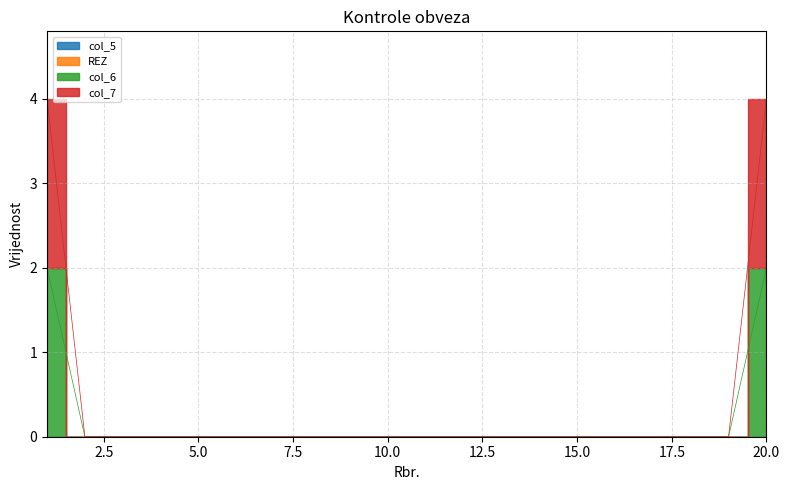

What is the value of the col_7 point at the 20th from the left?

4